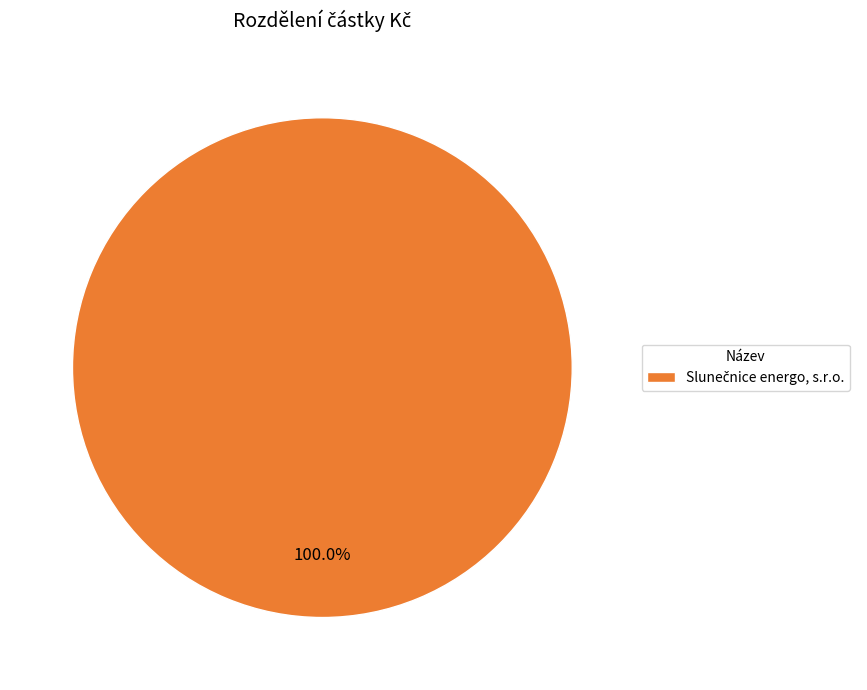

Is there any slice that represents more than half of the pie?

Yes